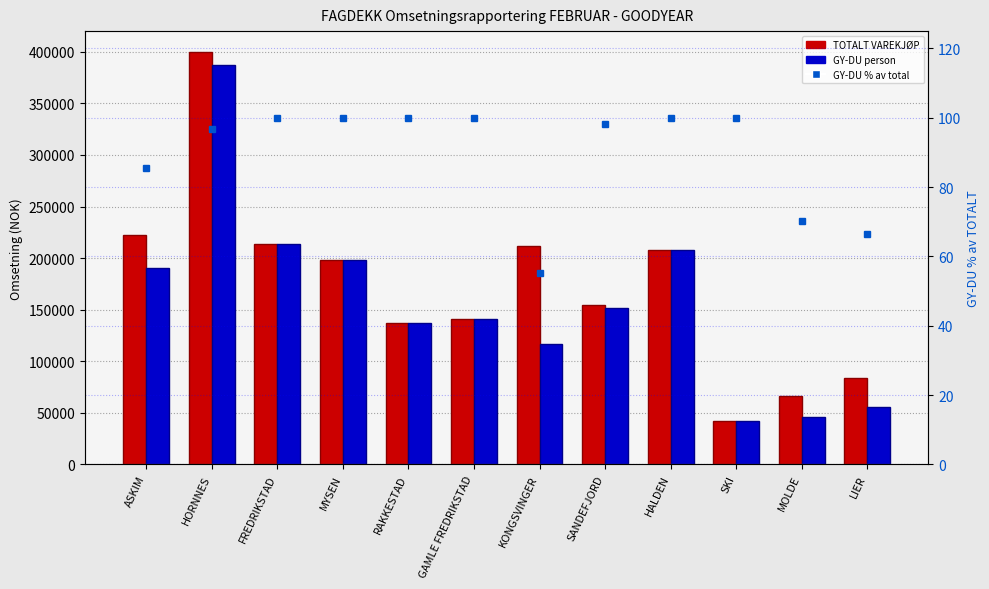

List the series in order of their peak value, highest first.

TOTALT VAREKJØP, GY-DU person, GY-DU % av total